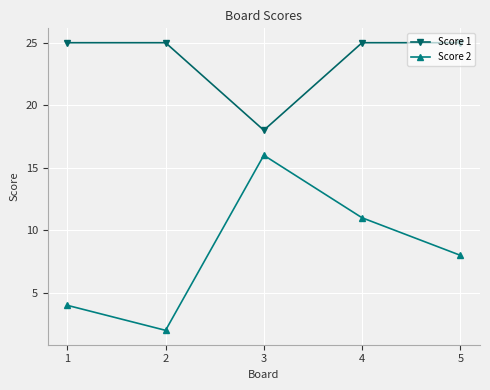

True or false: Score 1 and Score 2 intersect in this chart.

False